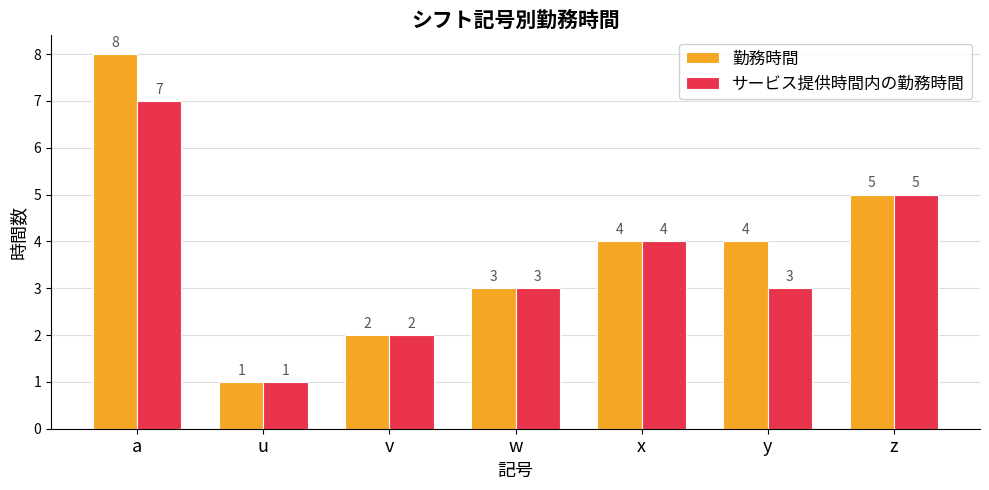

What are all the series names shown in the legend?

勤務時間, サービス提供時間内の勤務時間